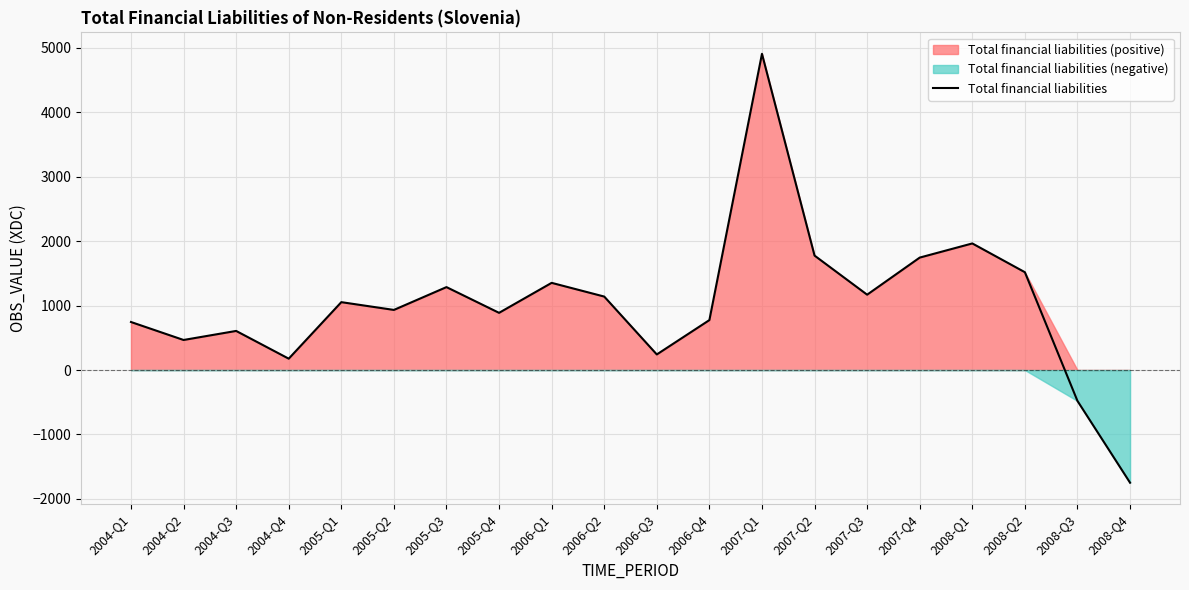

True or false: there are more than 1 points higher than both neighbors.

True